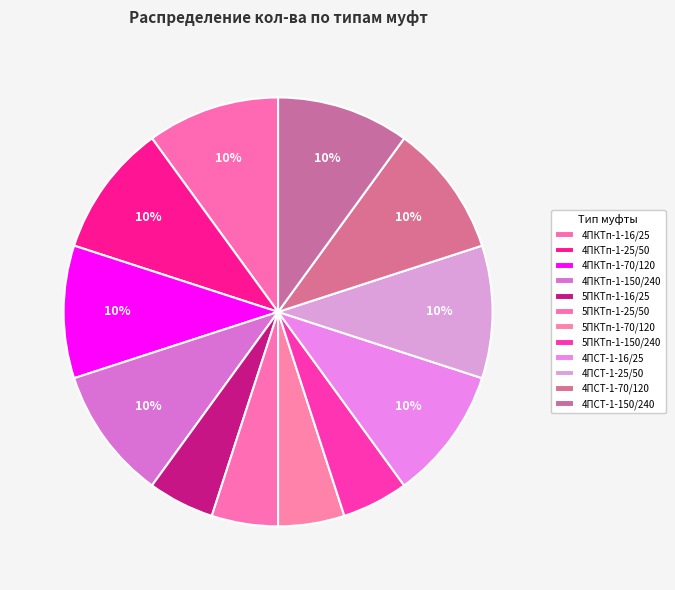

What percentage is NOT represented by 4ПКТп-1-70/120?

90.0%